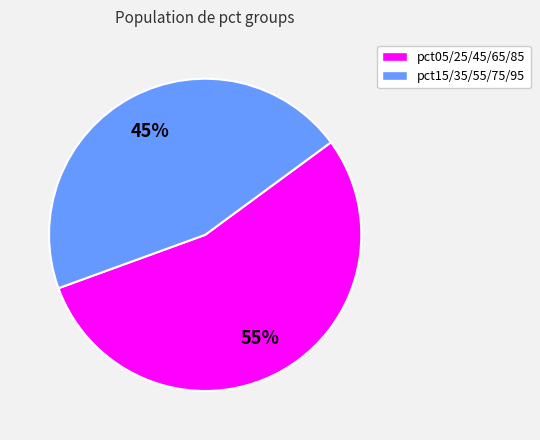

Which has a higher value, pct05/25/45/65/85 or pct15/35/55/75/95?

pct05/25/45/65/85